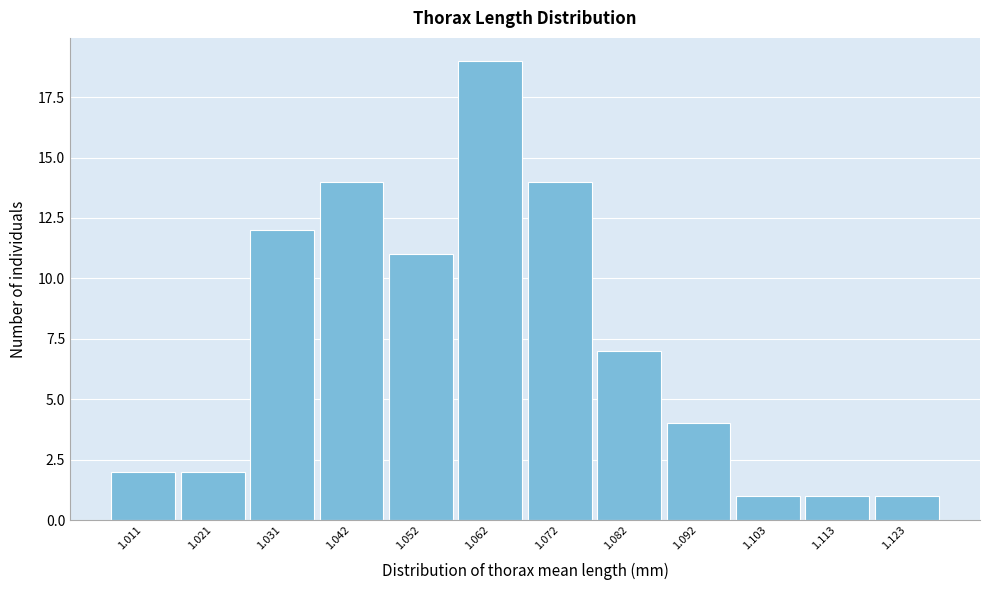

Reading left to right, transcribe this chart: for each bar, give the range it covers on the x-axis and its height. Neither the bar edges nor the heights are printed on the chart, so give them approximately, as read against the axes.

1.006 to 1.016: 2
1.016 to 1.026: 2
1.026 to 1.036: 12
1.036 to 1.046: 14
1.046 to 1.056: 11
1.056 to 1.068: 19
1.068 to 1.078: 14
1.078 to 1.088: 7
1.088 to 1.098: 4
1.098 to 1.108: 1
1.108 to 1.118: 1
1.118 to 1.128: 1